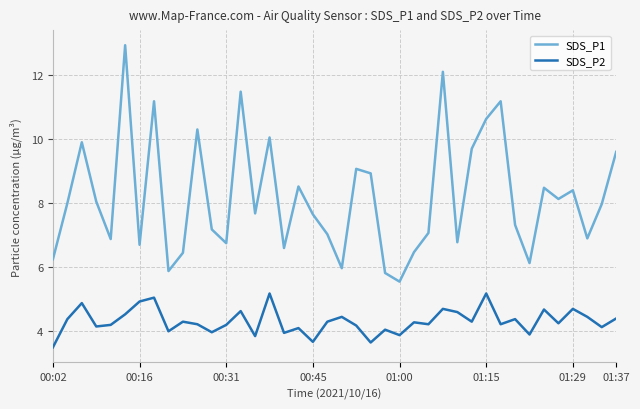

What is the greatest value displayed?

12.9